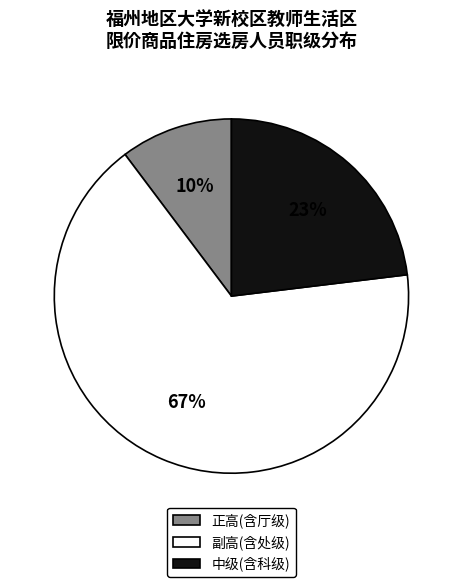

What percentage is the 中级(含科级) slice, to the nearest percent?

23%